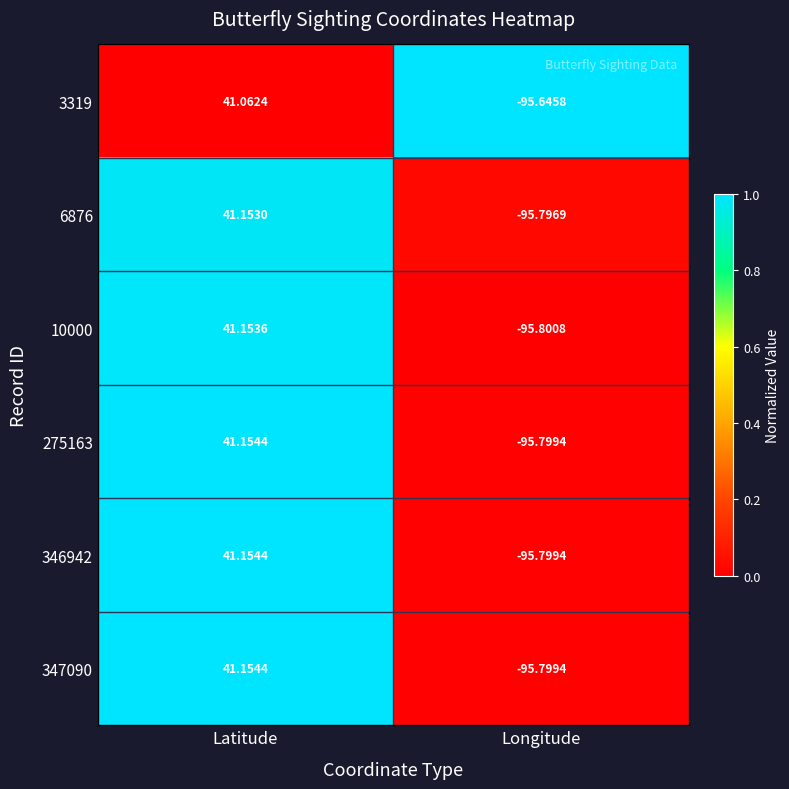

Count the number of categories in the chart.

2